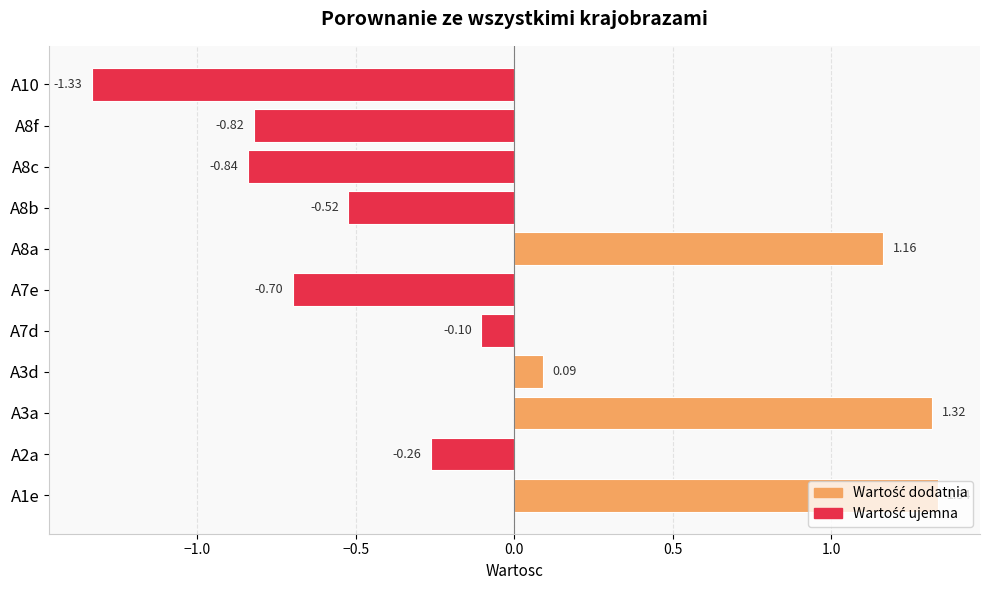

What is the sum of the values at A7e and A10?

-2.0